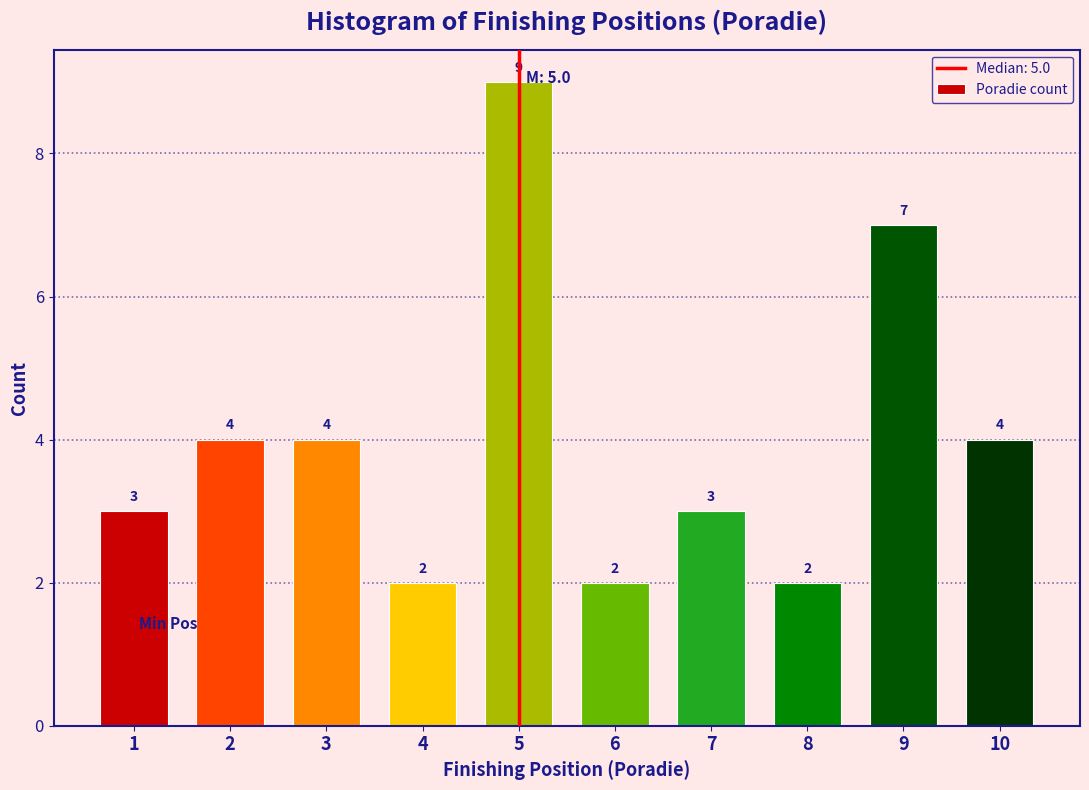

Reading left to right, extract all data points from this chart.

3	4	4	2	9	2	3	2	7	4